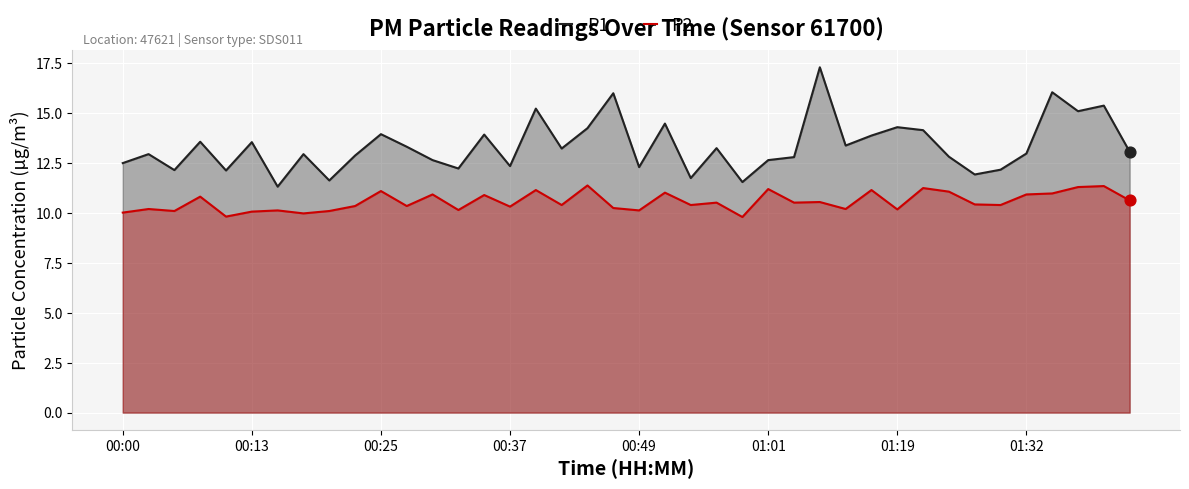

Rank the series by their average value, from lowest to highest.

P2, P1